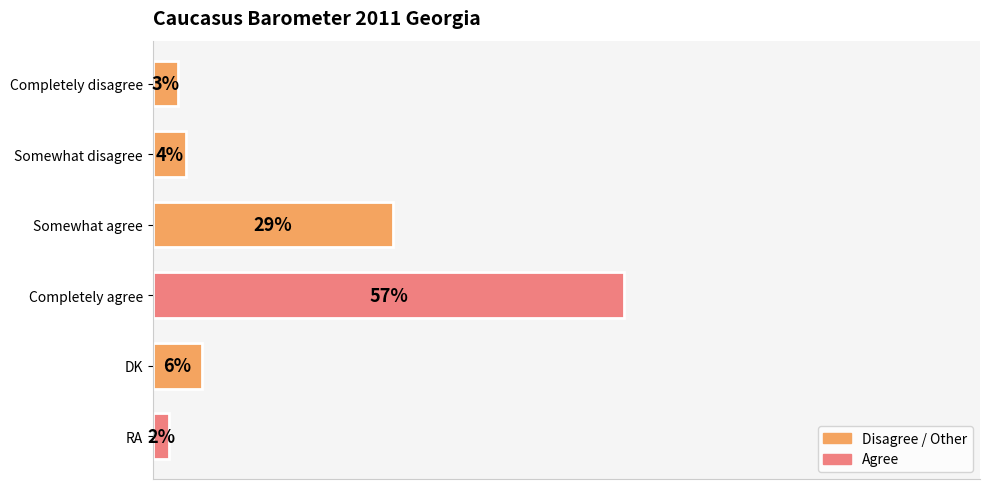

Where is the data nearest to the value 29?

Somewhat agree